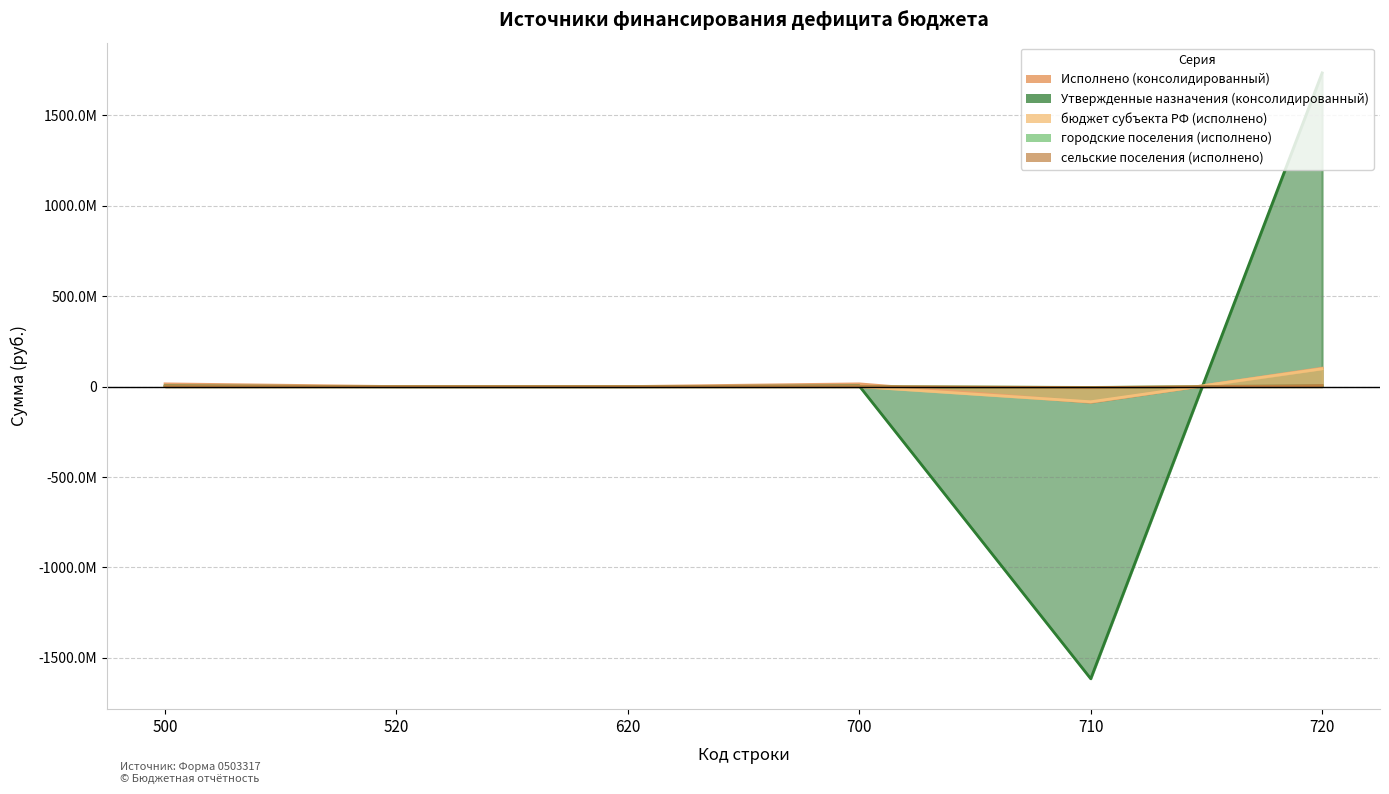

At which label is городские поселения (исполнено) closest to 112039?

520